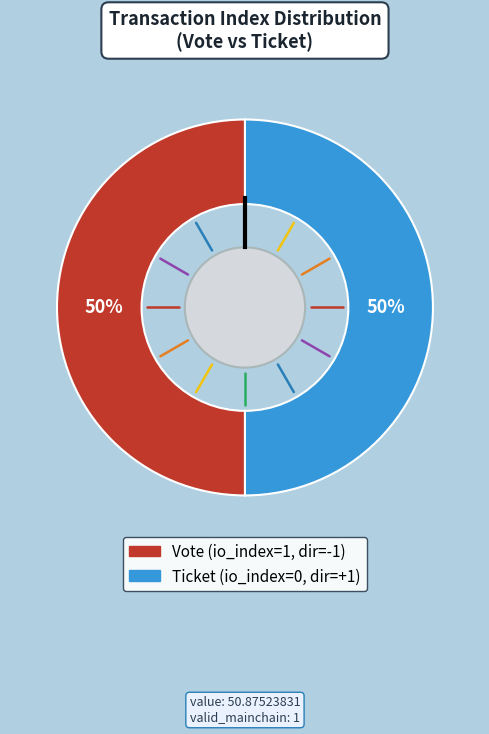

To the nearest percent, what is the average slice percentage?

50%